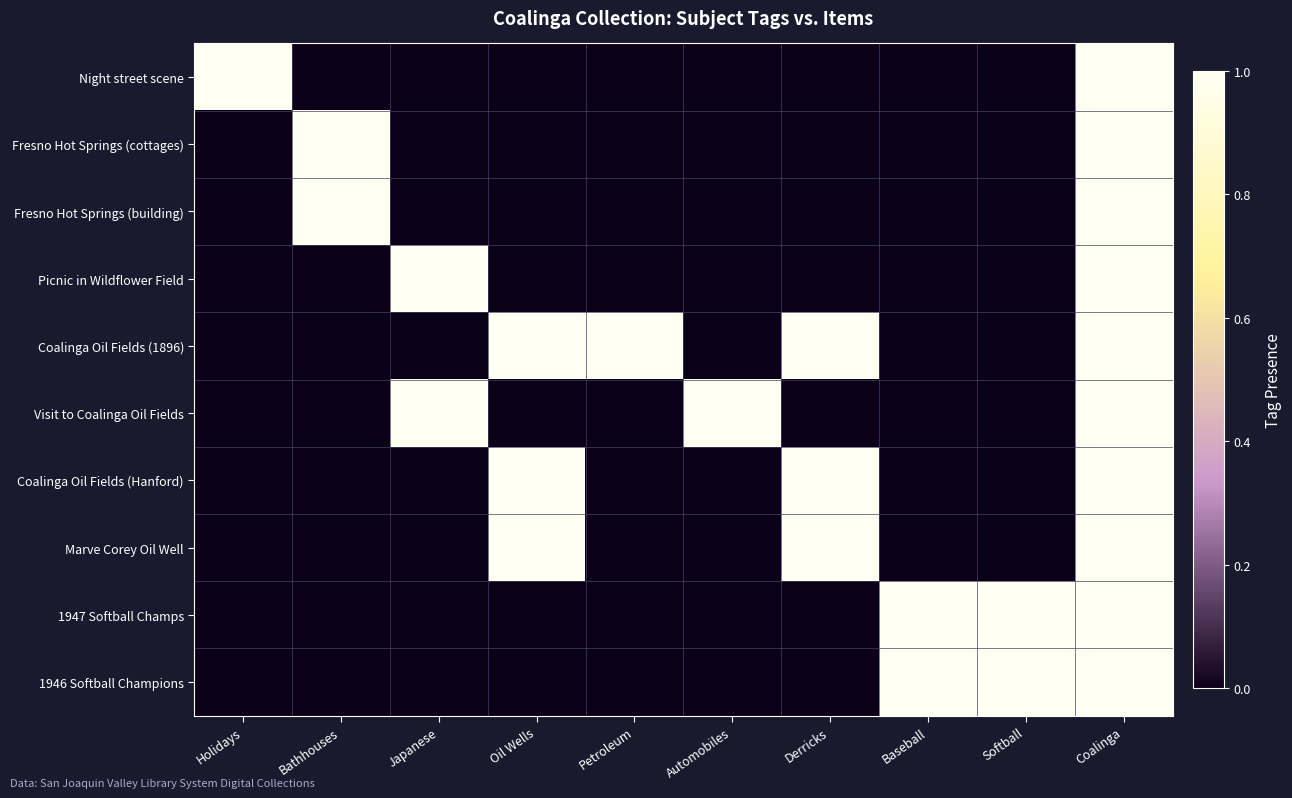

Reading right to left, what are all the values shown in this chart?

Night street scene: Coalinga=1	Softball=0	Baseball=0	Derricks=0	Automobiles=0	Petroleum=0	Oil Wells=0	Japanese=0	Bathhouses=0	Holidays=1
Fresno Hot Springs (cottages): Coalinga=1	Softball=0	Baseball=0	Derricks=0	Automobiles=0	Petroleum=0	Oil Wells=0	Japanese=0	Bathhouses=1	Holidays=0
Fresno Hot Springs (building): Coalinga=1	Softball=0	Baseball=0	Derricks=0	Automobiles=0	Petroleum=0	Oil Wells=0	Japanese=0	Bathhouses=1	Holidays=0
Picnic in Wildflower Field: Coalinga=1	Softball=0	Baseball=0	Derricks=0	Automobiles=0	Petroleum=0	Oil Wells=0	Japanese=1	Bathhouses=0	Holidays=0
Coalinga Oil Fields (1896): Coalinga=1	Softball=0	Baseball=0	Derricks=1	Automobiles=0	Petroleum=1	Oil Wells=1	Japanese=0	Bathhouses=0	Holidays=0
Visit to Coalinga Oil Fields: Coalinga=1	Softball=0	Baseball=0	Derricks=0	Automobiles=1	Petroleum=0	Oil Wells=0	Japanese=1	Bathhouses=0	Holidays=0
Coalinga Oil Fields (Hanford): Coalinga=1	Softball=0	Baseball=0	Derricks=1	Automobiles=0	Petroleum=0	Oil Wells=1	Japanese=0	Bathhouses=0	Holidays=0
Marve Corey Oil Well: Coalinga=1	Softball=0	Baseball=0	Derricks=1	Automobiles=0	Petroleum=0	Oil Wells=1	Japanese=0	Bathhouses=0	Holidays=0
1947 Softball Champs: Coalinga=1	Softball=1	Baseball=1	Derricks=0	Automobiles=0	Petroleum=0	Oil Wells=0	Japanese=0	Bathhouses=0	Holidays=0
1946 Softball Champions: Coalinga=1	Softball=1	Baseball=1	Derricks=0	Automobiles=0	Petroleum=0	Oil Wells=0	Japanese=0	Bathhouses=0	Holidays=0